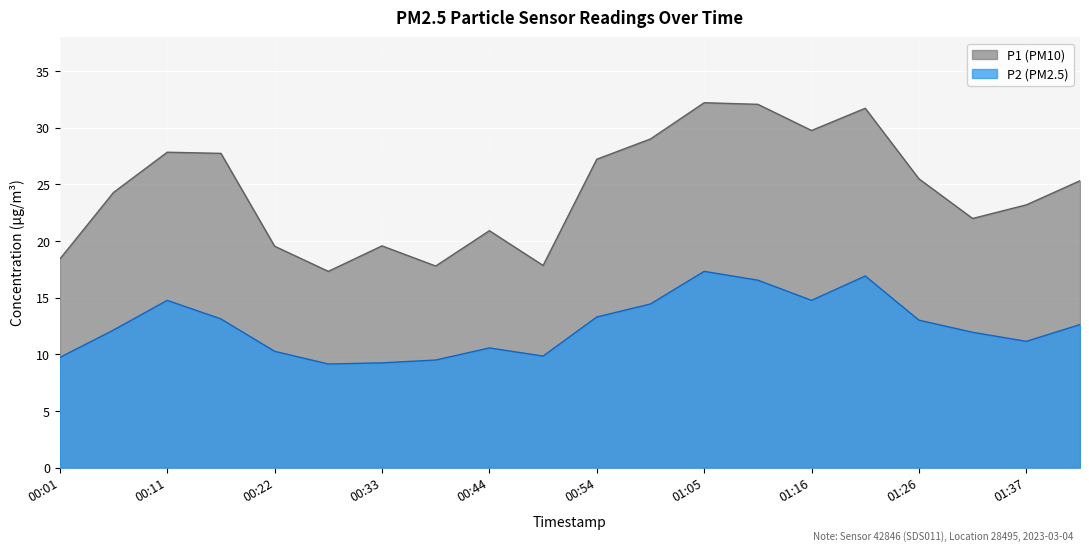

Rank the series by their average value, from lowest to highest.

P2, P1